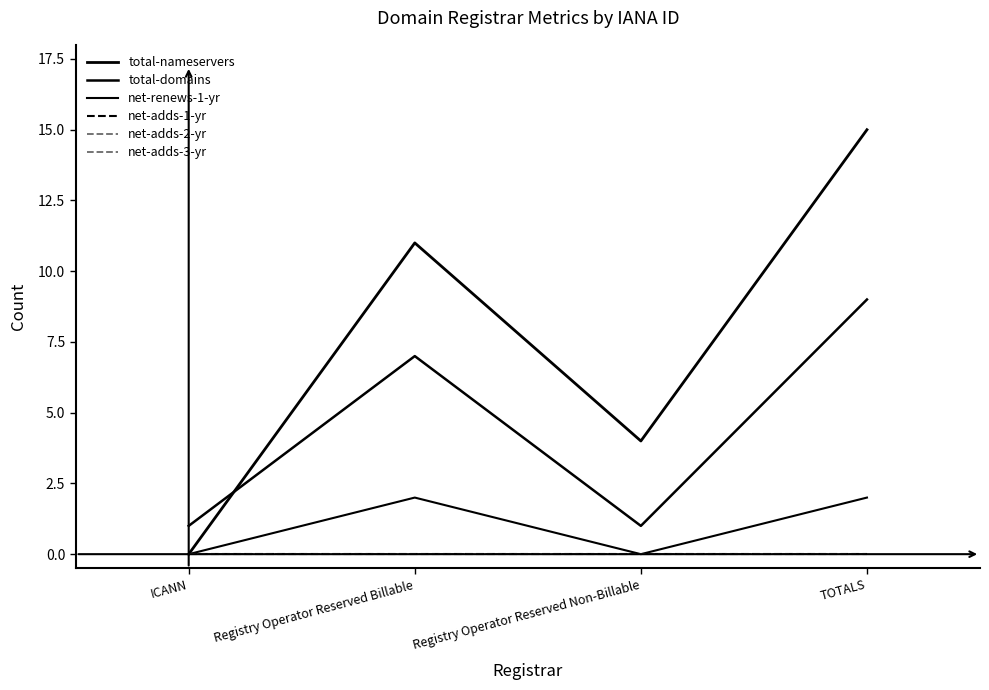

Does the chart have visible grid lines?

No